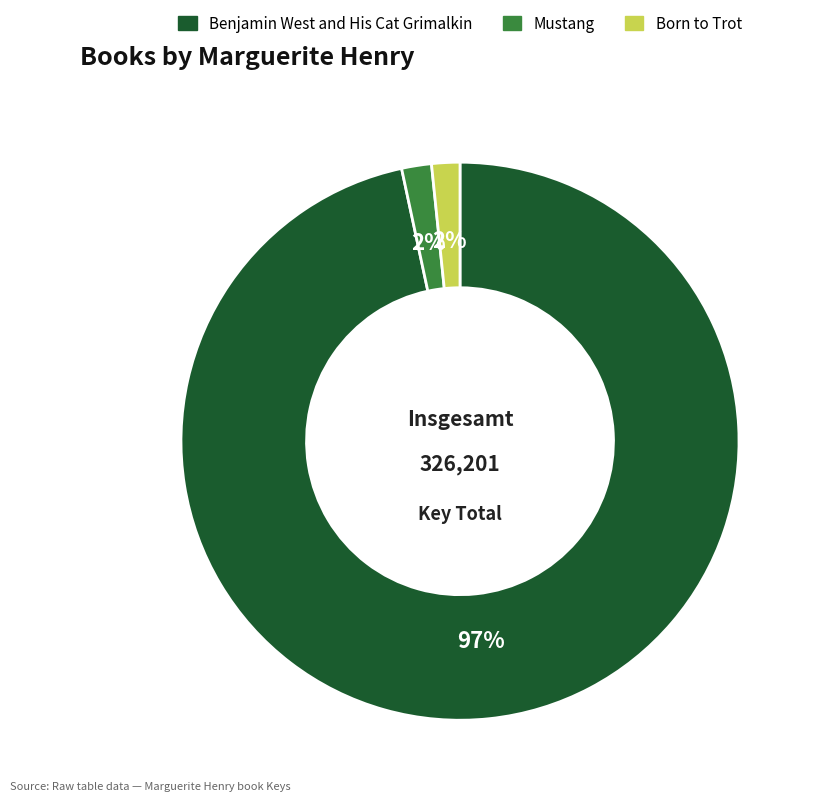

To the nearest percent, what portion does Mustang represent?

2%